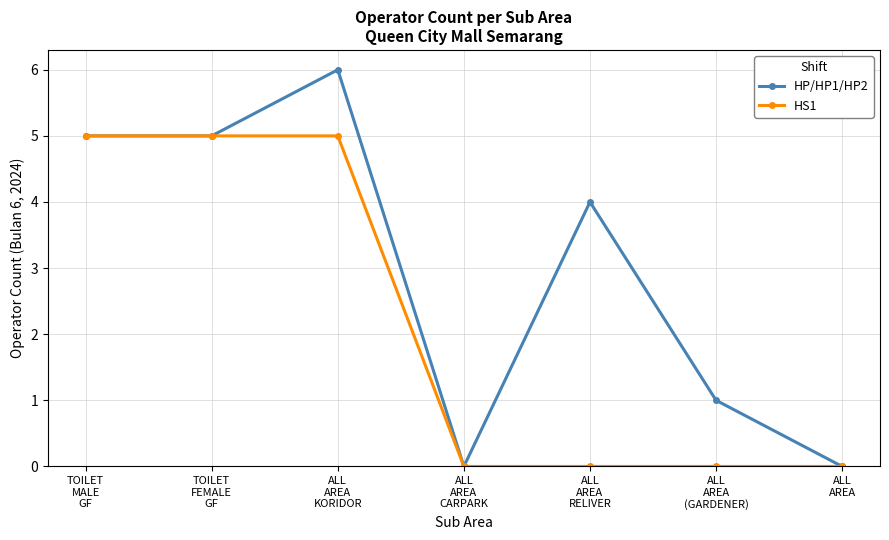

How many categories are shown in the chart?

7